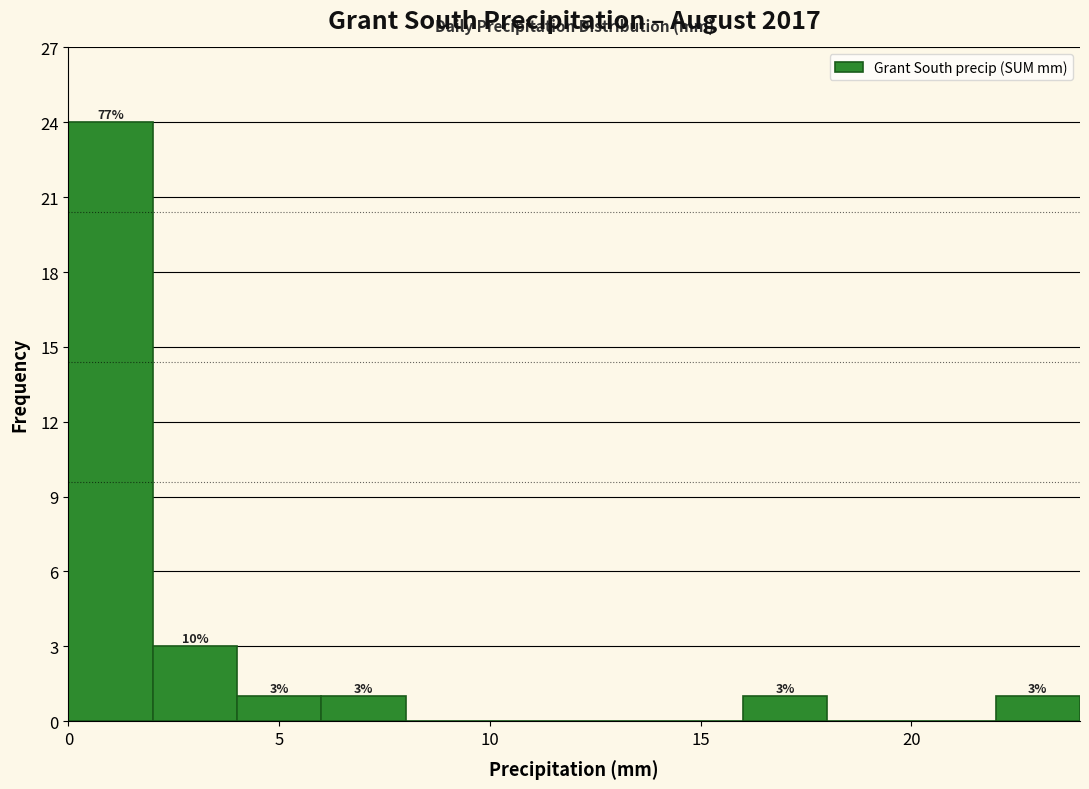

Which range on the x-axis has the tallest bar?

0 to 2